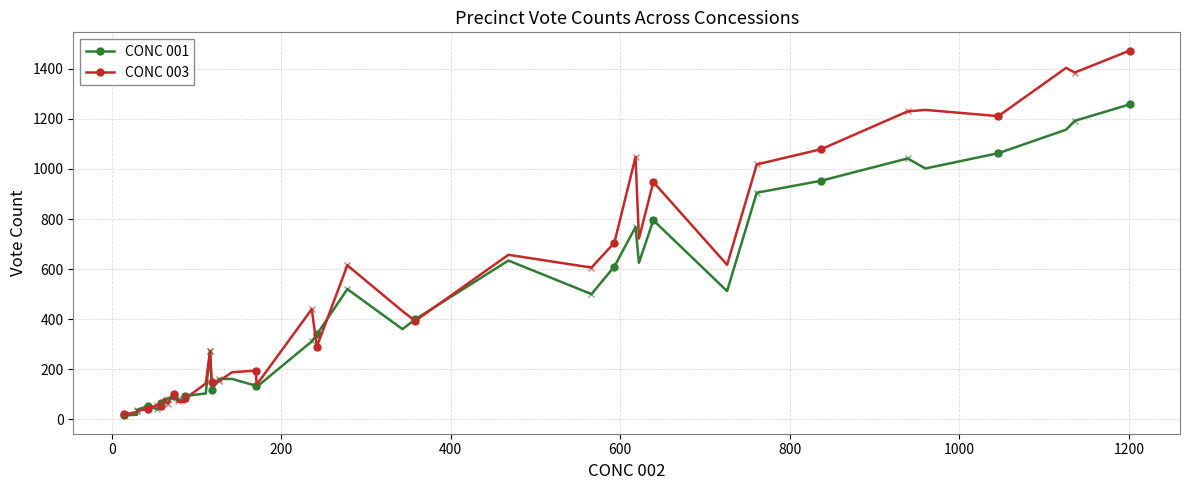

How many lines are shown in the chart?

2